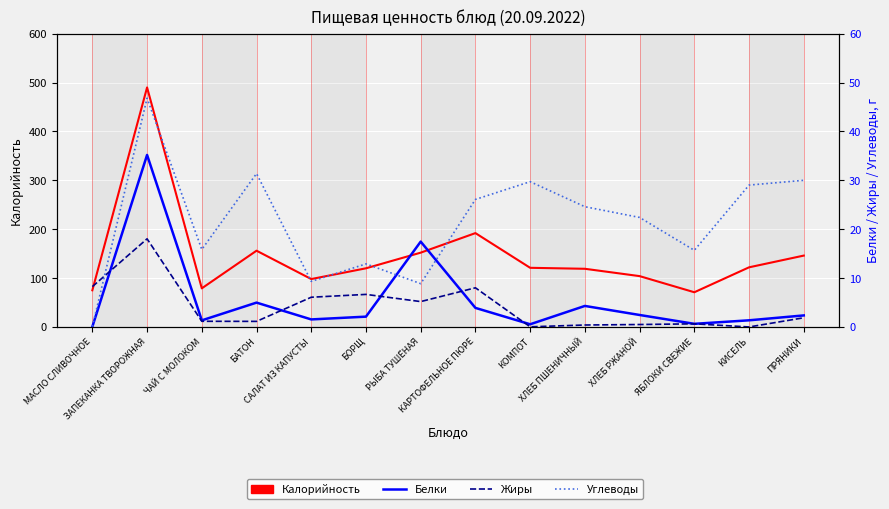

List the labels in order of Углеводы value, smallest first.

МАСЛО СЛИВОЧНОЕ, РЫБА ТУШЁНАЯ, САЛАТ ИЗ КАПУСТЫ, БОРЩ, ЯБЛОКИ СВЕЖИЕ, ЧАЙ С МОЛОКОМ, ХЛЕБ РЖАНОЙ, ХЛЕБ ПШЕНИЧНЫЙ, КАРТОФЕЛЬНОЕ ПЮРЕ, КИСЕЛЬ, КОМПОТ, ПРЯНИКИ, БАТОН, ЗАПЕКАНКА ТВОРОЖНАЯ